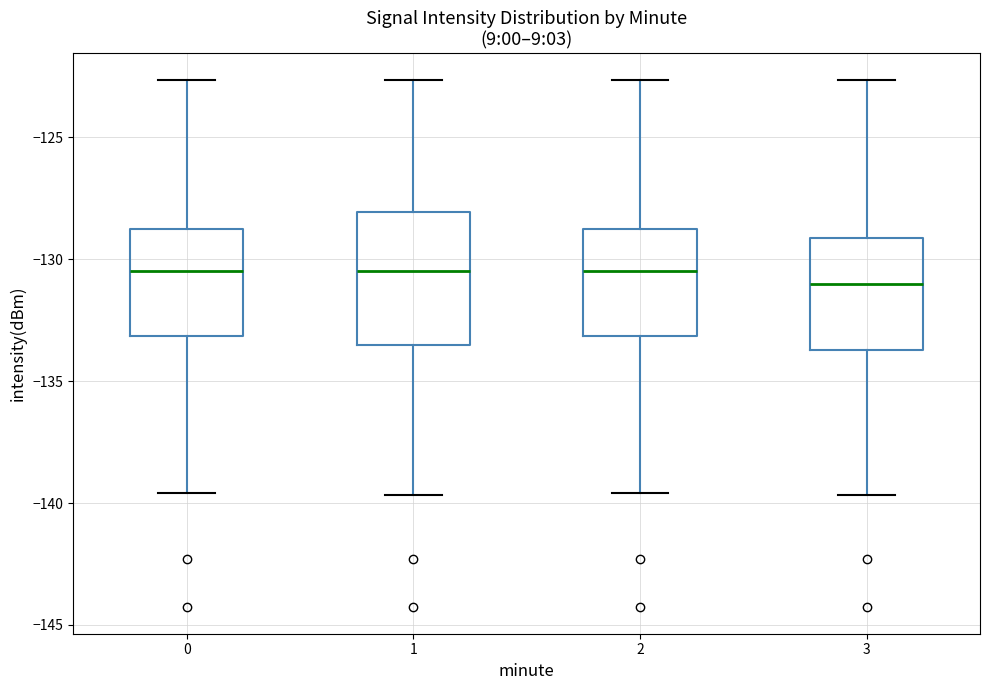

Reading left to right, transcribe this box plot: for each box, give where its median line is, the range the box spans, and where its two whiskers end, as read against the y-axis. The values are not printed on the chart, so give them approximately, as read against the axis.

0: median -130.5, box -133.0 to -129.0, whiskers -139.5 to -122.5
1: median -130.5, box -133.5 to -128.0, whiskers -139.5 to -122.5
2: median -130.5, box -133.0 to -129.0, whiskers -139.5 to -122.5
3: median -131.0, box -133.5 to -129.0, whiskers -139.5 to -122.5